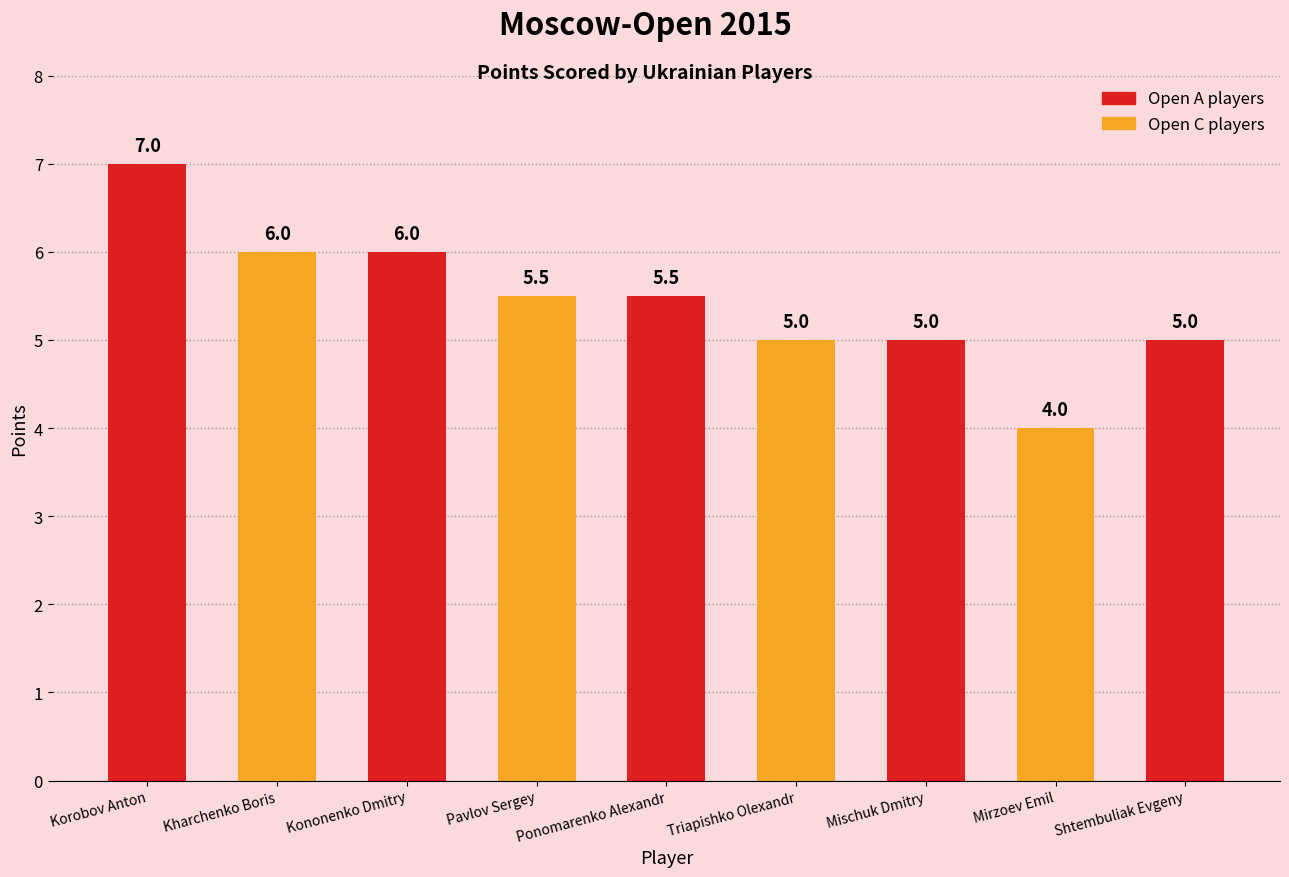

Where does the data first go above 5?

Korobov Anton